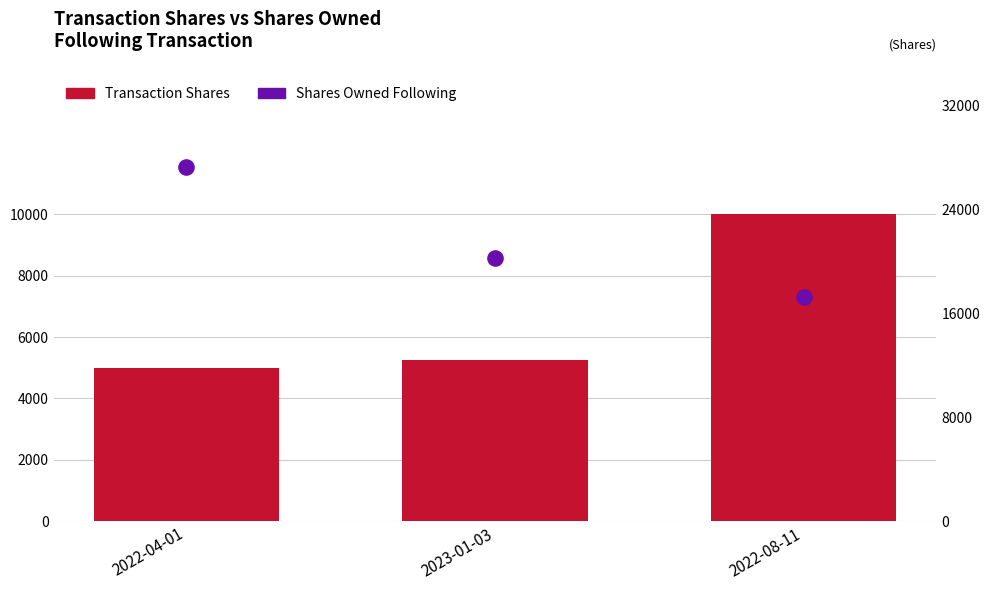

Which series has the largest Y range (max minus min)?

Shares Owned Following